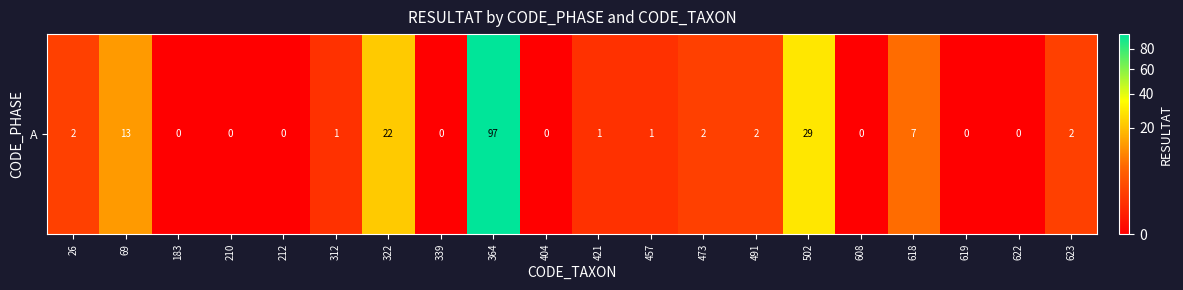

Is it true that the value at 212 is 0?

True